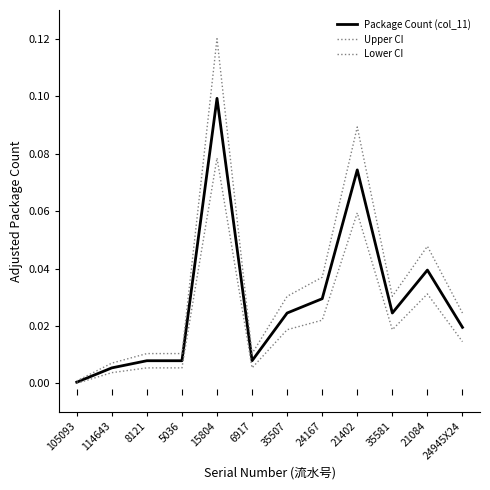

How many categories are shown in the chart?

12